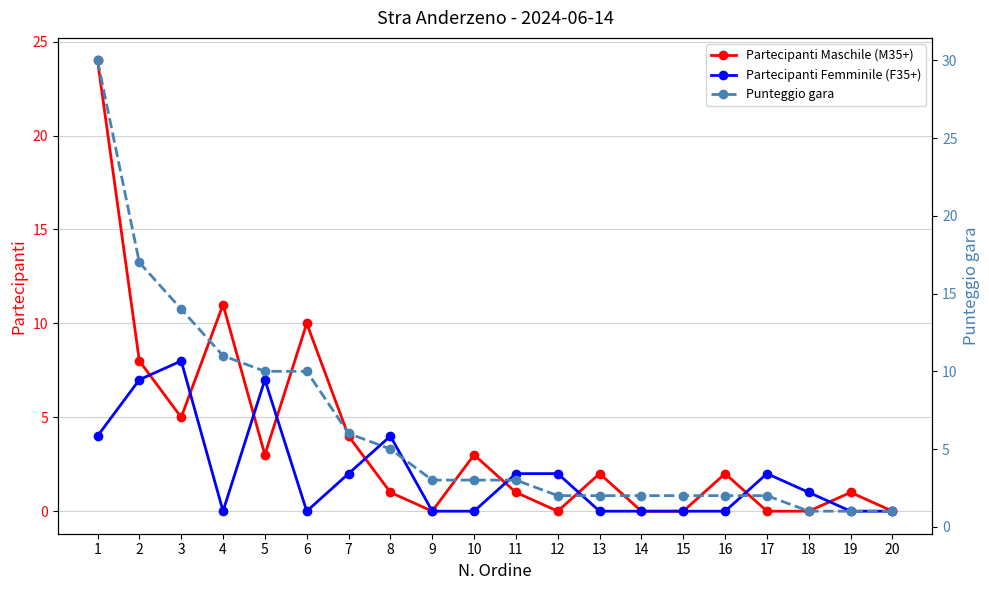

Reading left to right, what are all the values shown in this chart?

Partecipanti Maschile (M35+): 24	8	5	11	3	10	4	1	0	3	1	0	2	0	0	2	0	0	1	0
Partecipanti Femminile (F35+): 4	7	8	0	7	0	2	4	0	0	2	2	0	0	0	0	2	1	0	0
Punteggio gara: 30	17	14	11	10	10	6	5	3	3	3	2	2	2	2	2	2	1	1	1